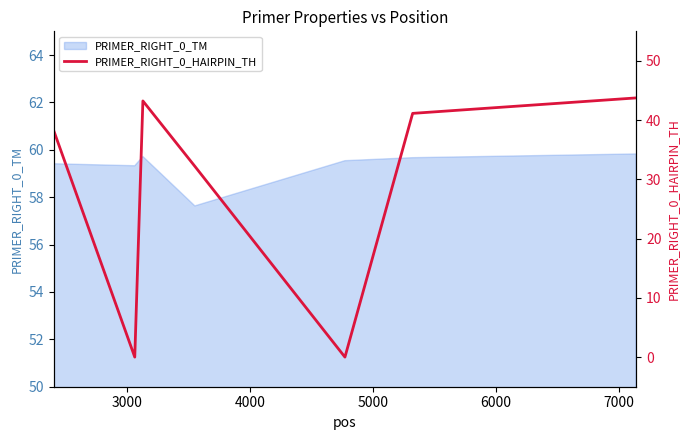

How many values exceed 38?

4